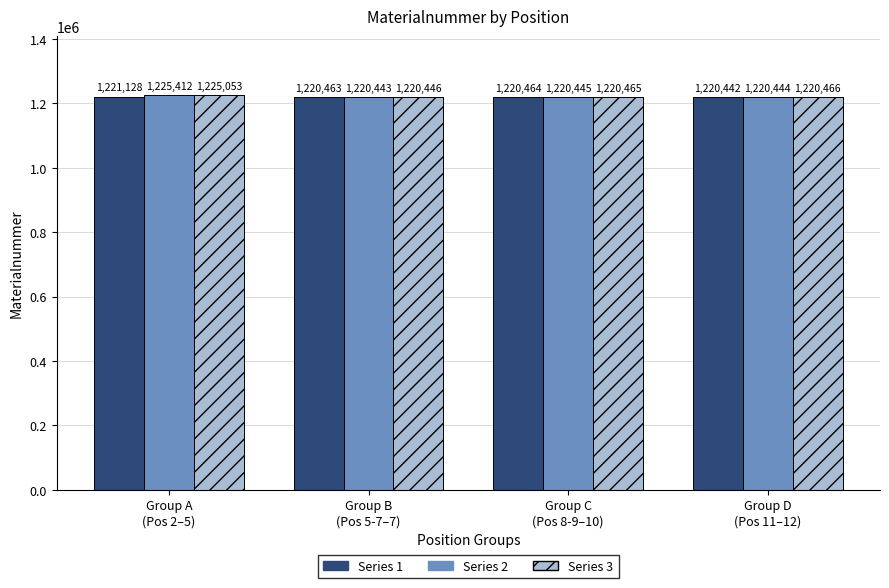

Which series has the widest spread of values?

Series 2